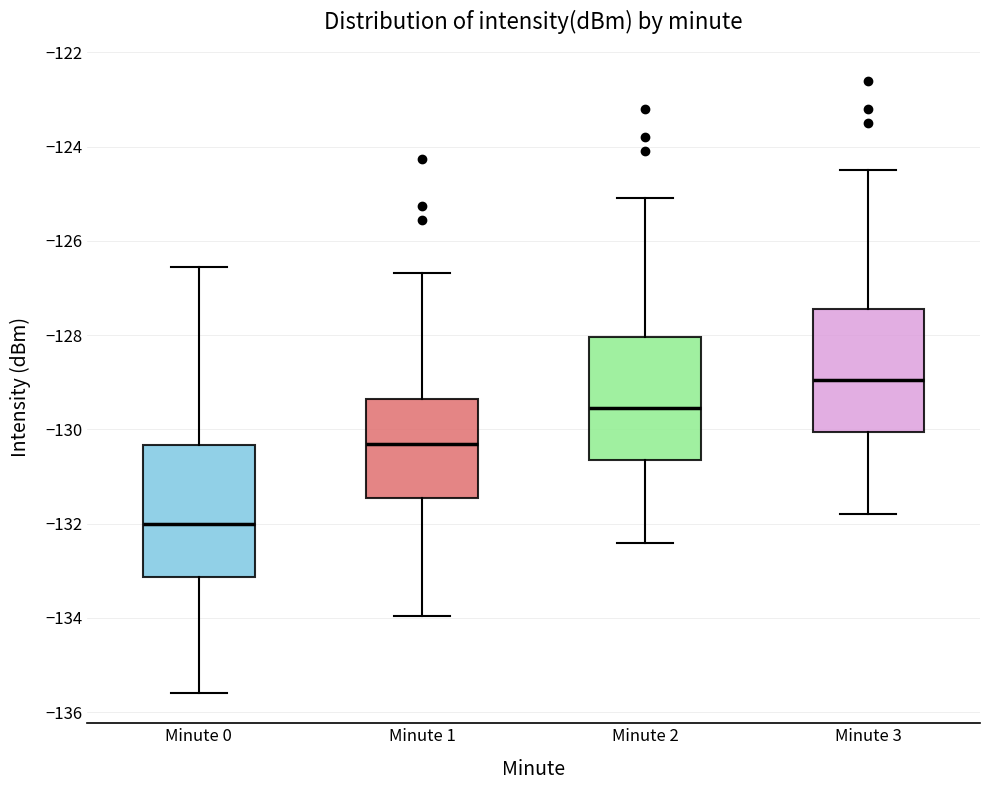

Reading left to right, transcribe this box plot: for each box, give where its median line is, the range the box spans, and where its two whiskers end, as read against the y-axis. The values are not printed on the chart, so give them approximately, as read against the axis.

Minute 0: median -132.0, box -133.2 to -130.4, whiskers -135.6 to -126.6
Minute 1: median -130.4, box -131.4 to -129.4, whiskers -134.0 to -126.6
Minute 2: median -129.6, box -130.6 to -128.0, whiskers -132.4 to -125.0
Minute 3: median -129.0, box -130.0 to -127.4, whiskers -131.8 to -124.4